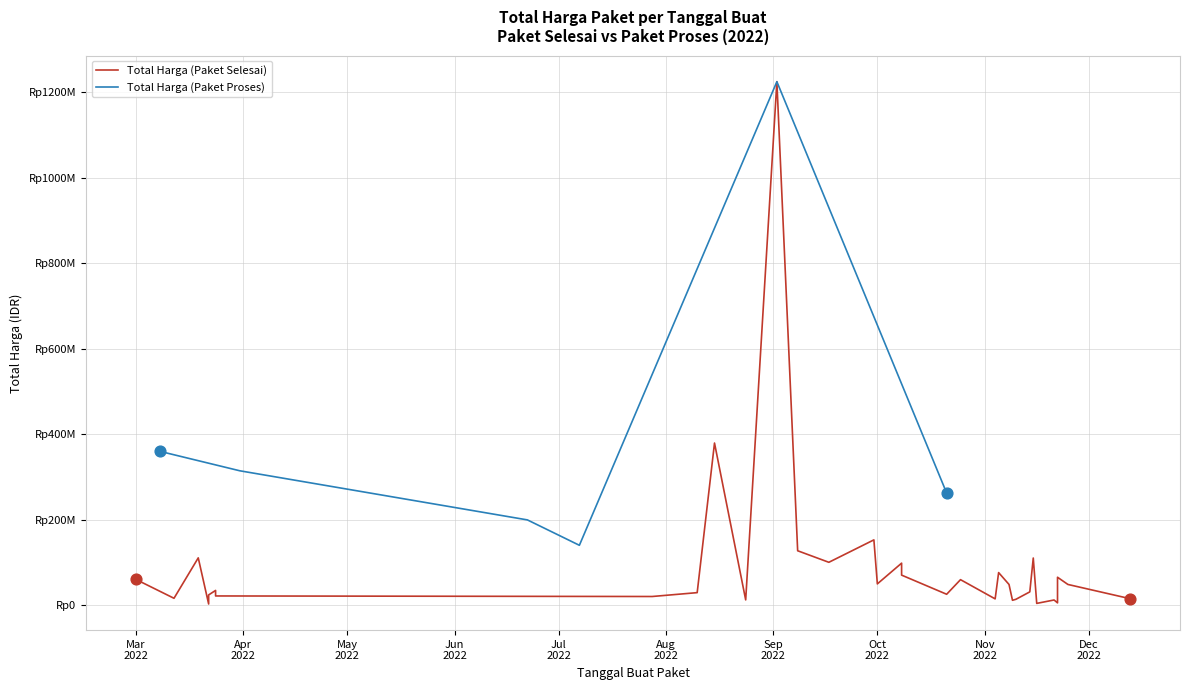

Which series reaches the maximum Y coordinate?

Total Harga (Paket Selesai)